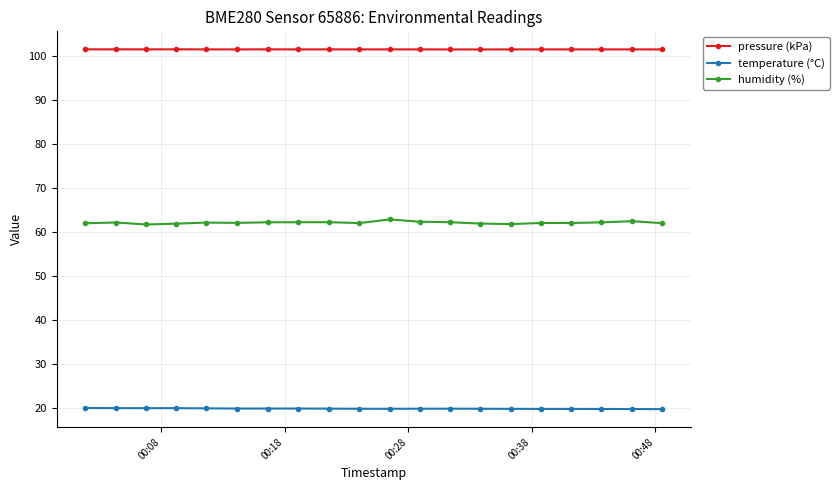

Which series has the widest spread of values?

humidity (%)